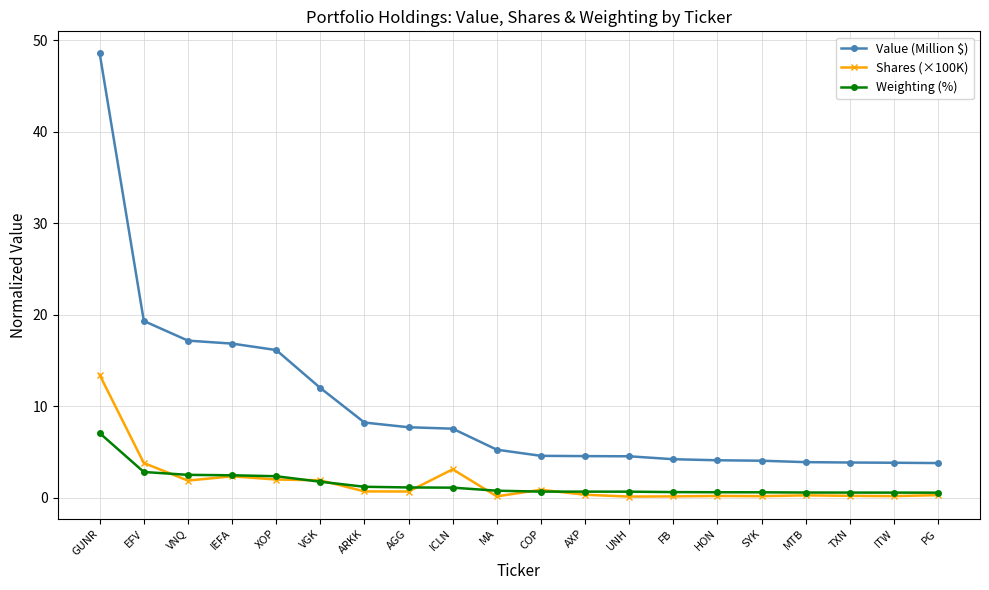

What is the total value across all series at XOP?

20.5